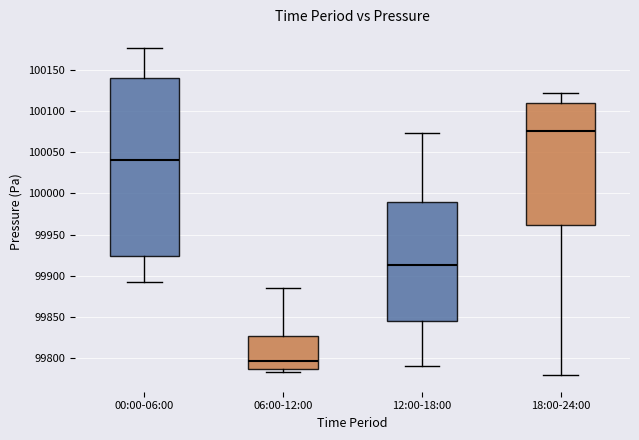

Which box is the tallest, from its lower edge to its upper edge?

00:00-06:00